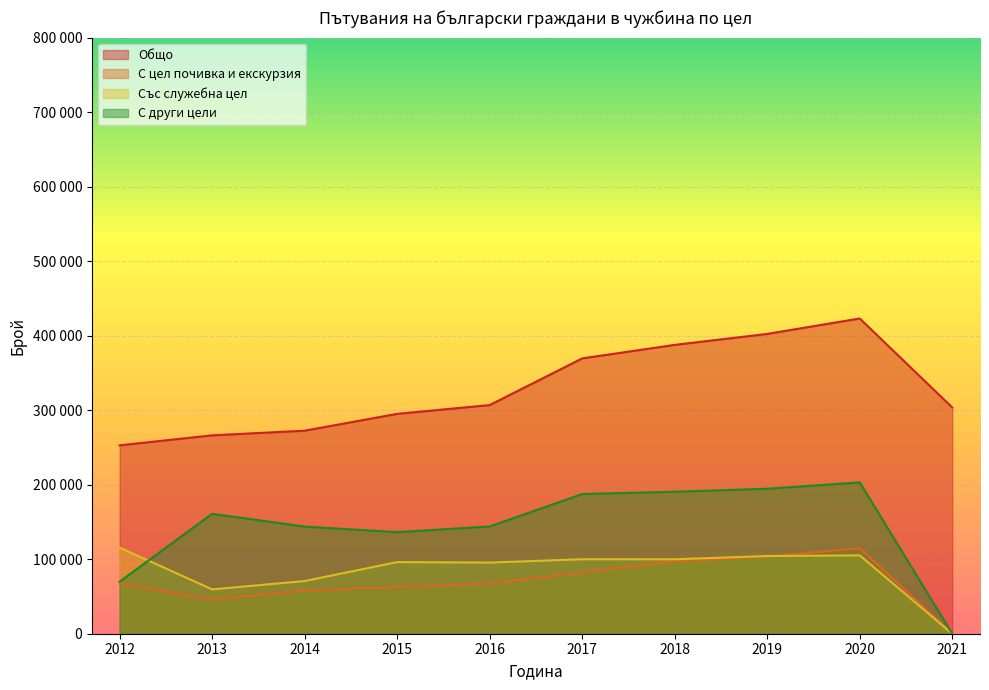

True or false: С други цели and Общо intersect in this chart.

False